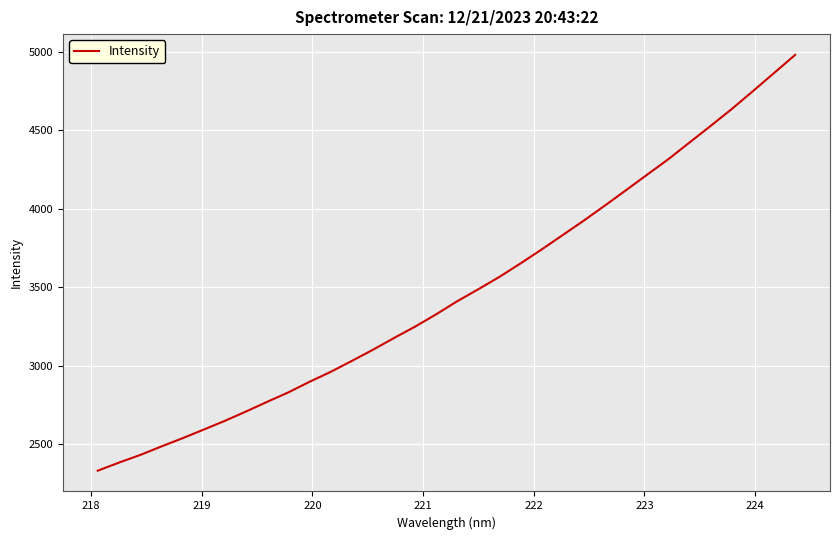

What is the difference between the maximum and minimum values?

2648.1